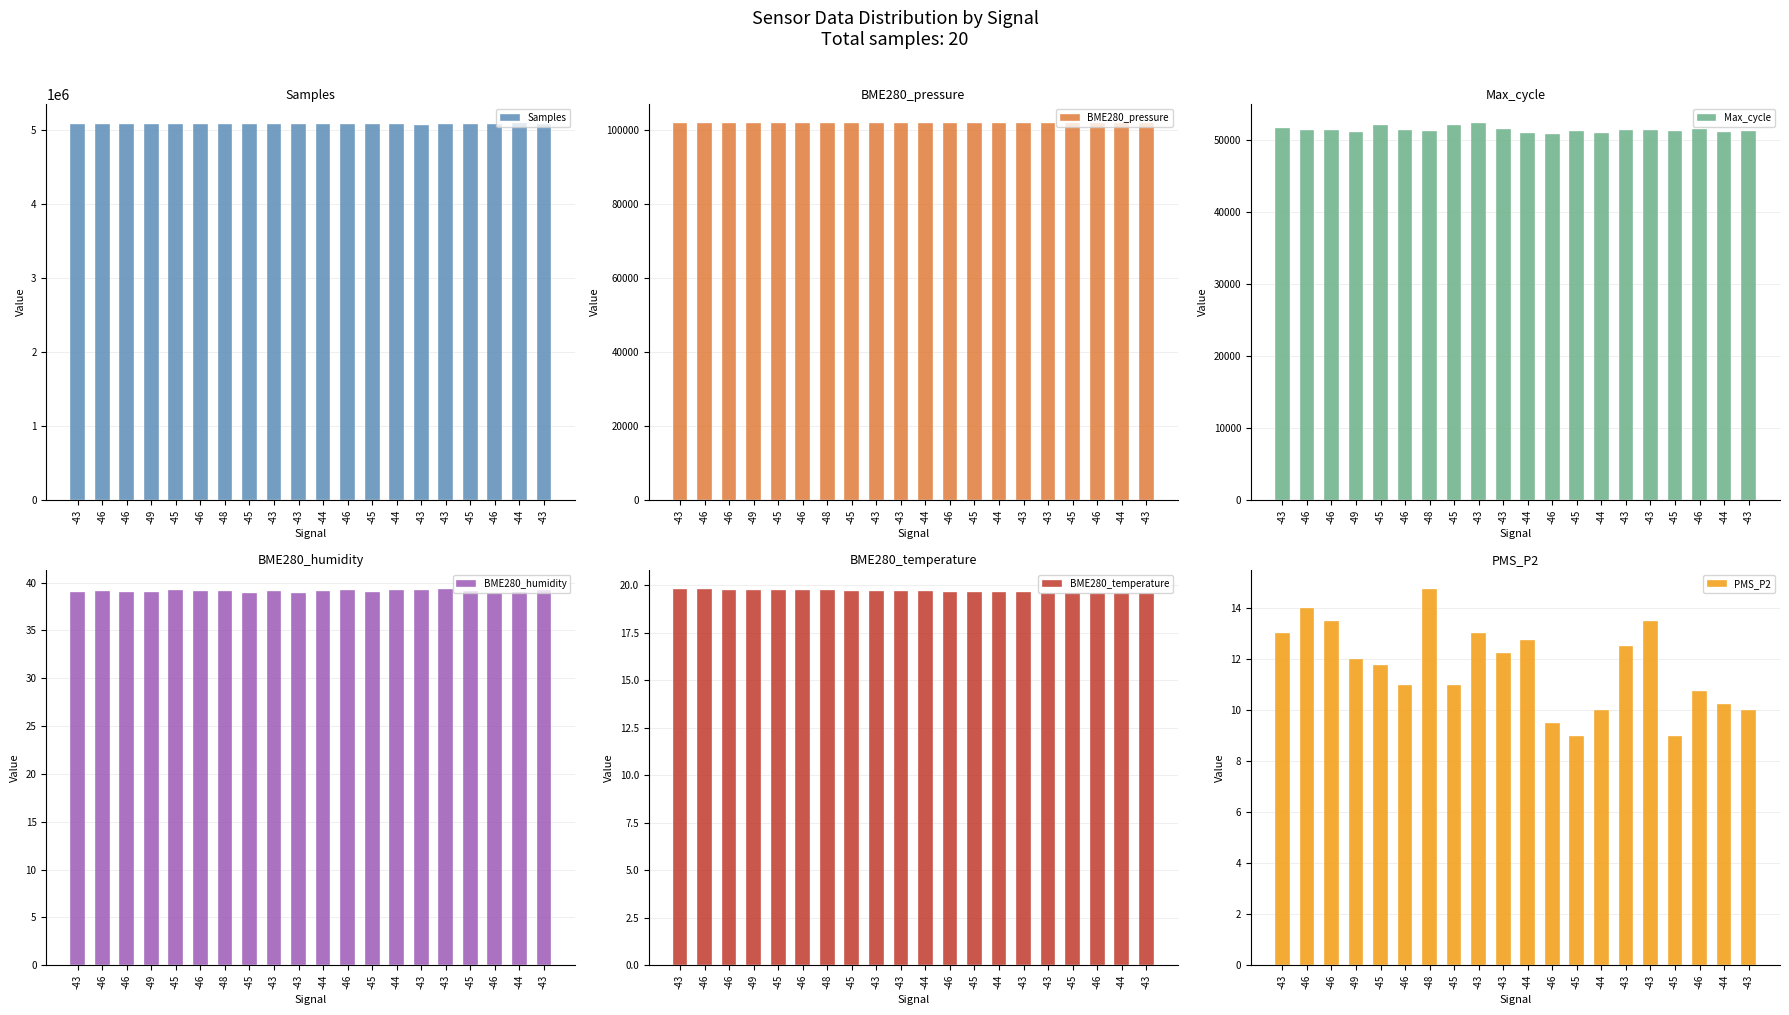

Rank the series by their maximum value, from lowest to highest.

PMS_P2, BME280_temperature, BME280_humidity, Max_cycle, BME280_pressure, Samples